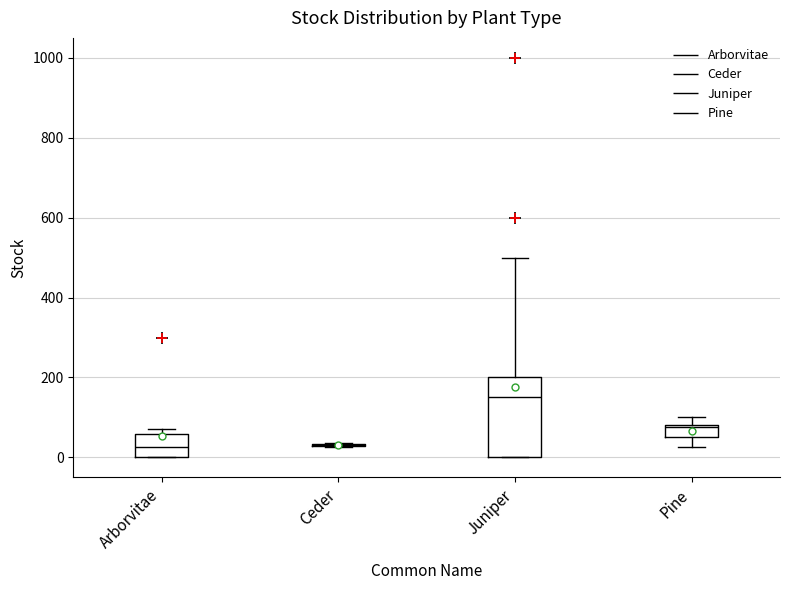

Reading left to right, transcribe this box plot: for each box, give where its median line is, the range the box spans, and where its two whiskers end, as read against the y-axis. The values are not printed on the chart, so give them approximately, as read against the axis.

Arborvitae: median 20, box 0 to 60, whiskers 0 to 80
Ceder: box collapsed to a line at 40, whiskers 20 to 40
Juniper: median 160, box 0 to 200, whiskers 0 to 500
Pine: median 80, box 60 to 80, whiskers 20 to 100